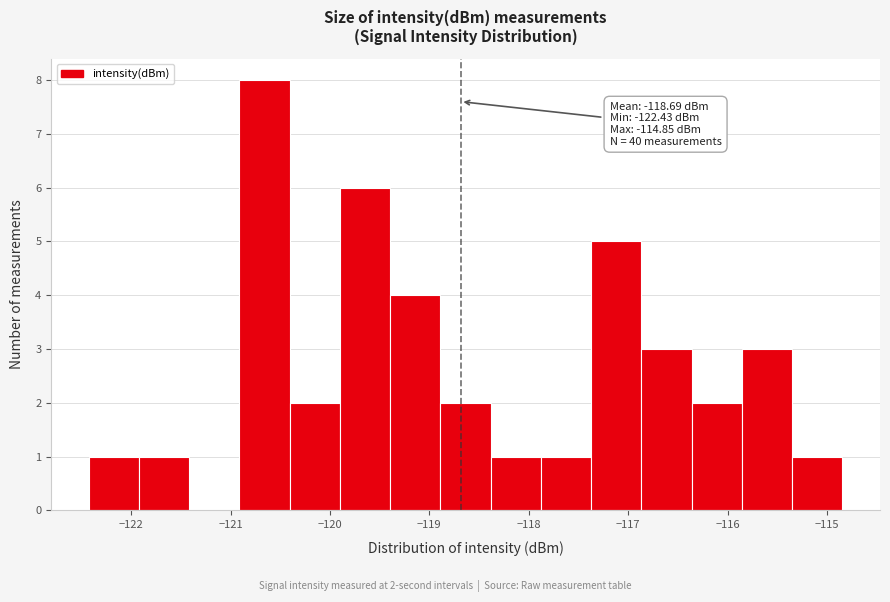

Over which range of the x-axis is the bar tallest?

-120.9 to -120.4